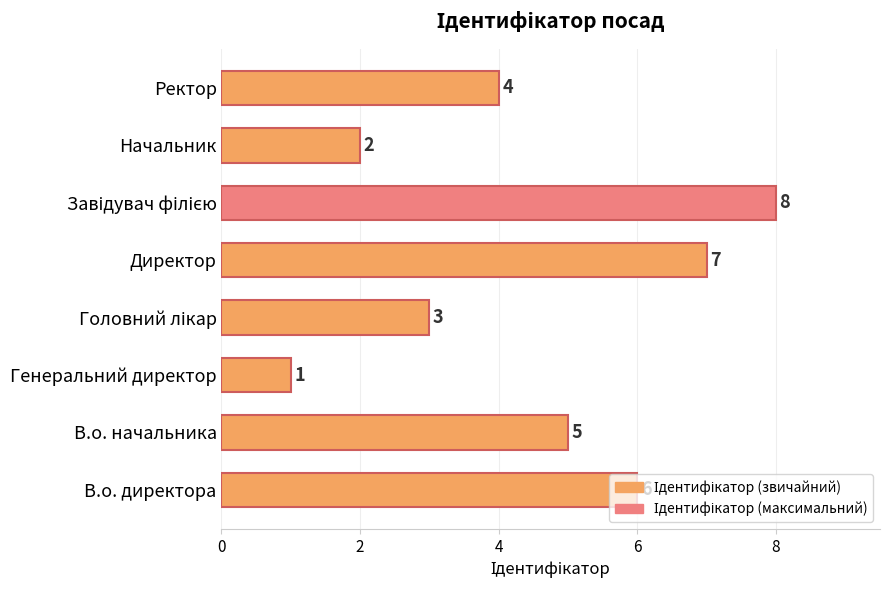

True or false: the data shows 1 at В.о. начальника.

False